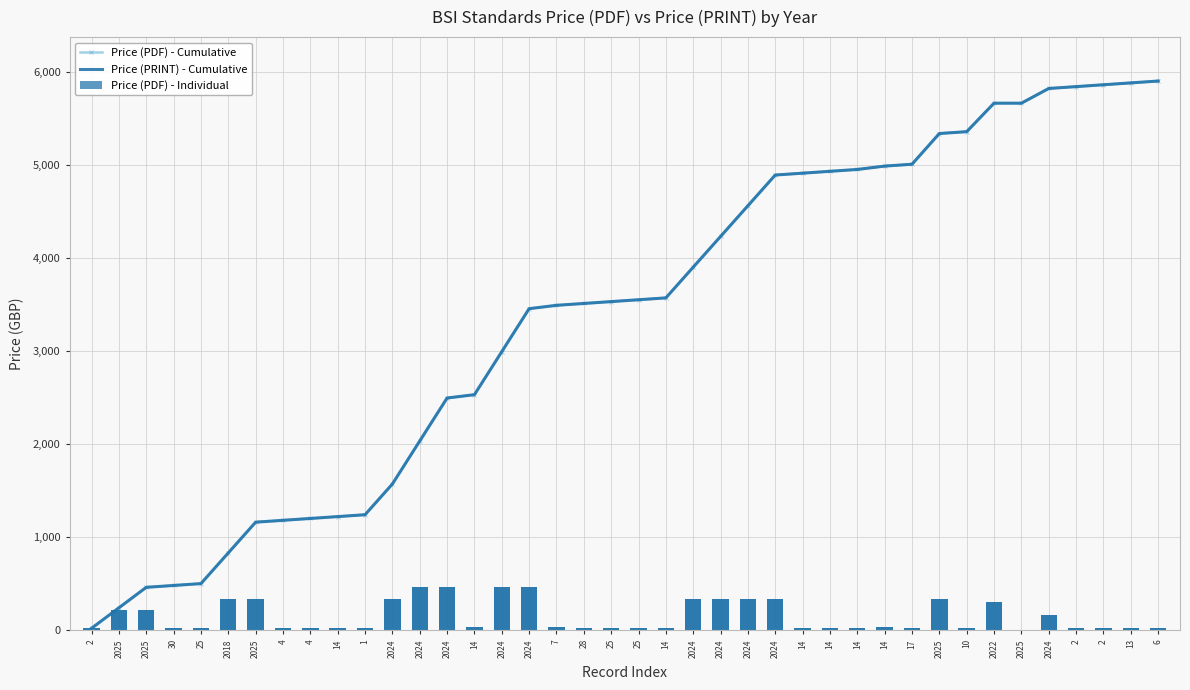

What is the lowest value of the Price (PDF) - Cumulative series?

20